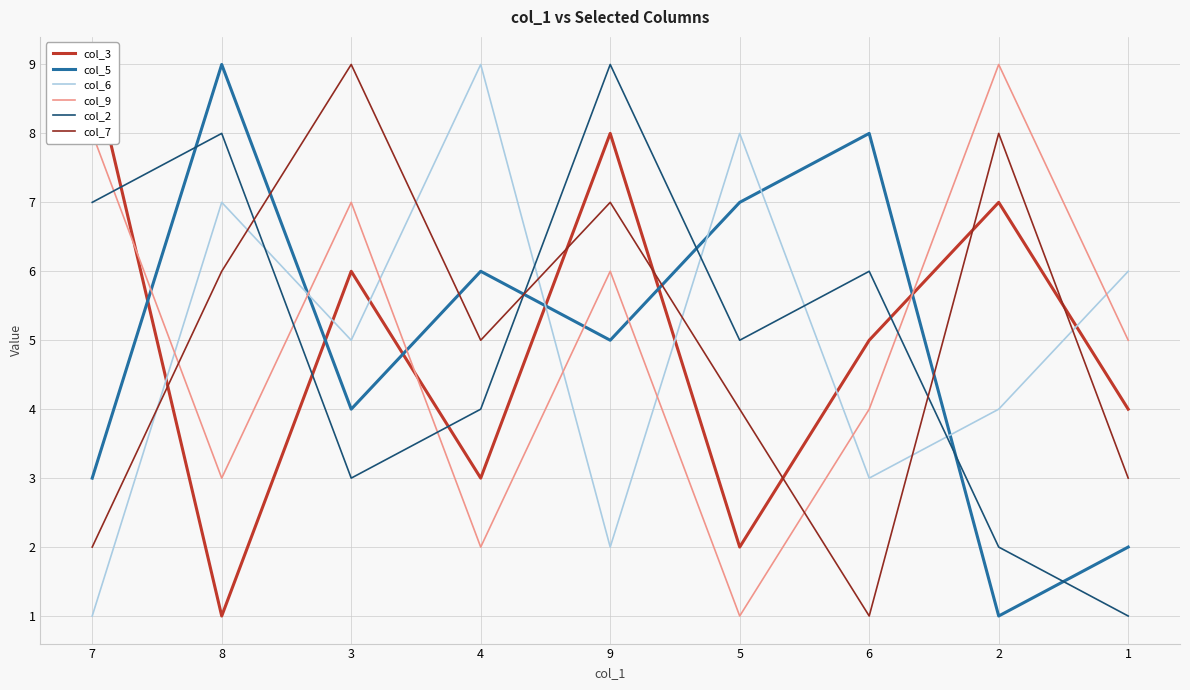

What are all the series names shown in the legend?

col_3, col_5, col_6, col_9, col_2, col_7